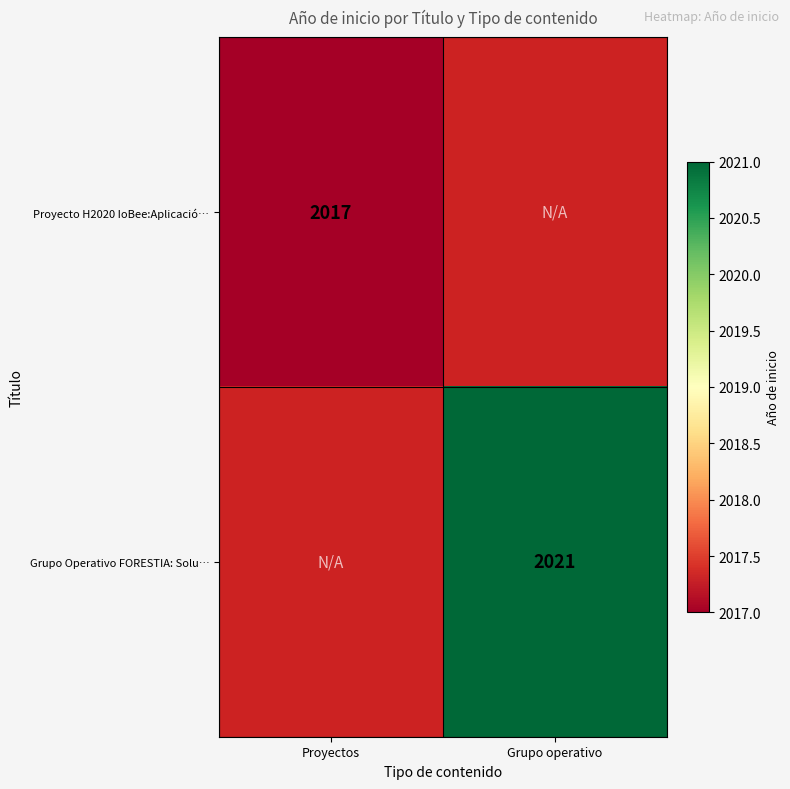

The Grupo Operativo FORESTIA: Solu… series shows 2021 at Grupo operativo. True or false?

True